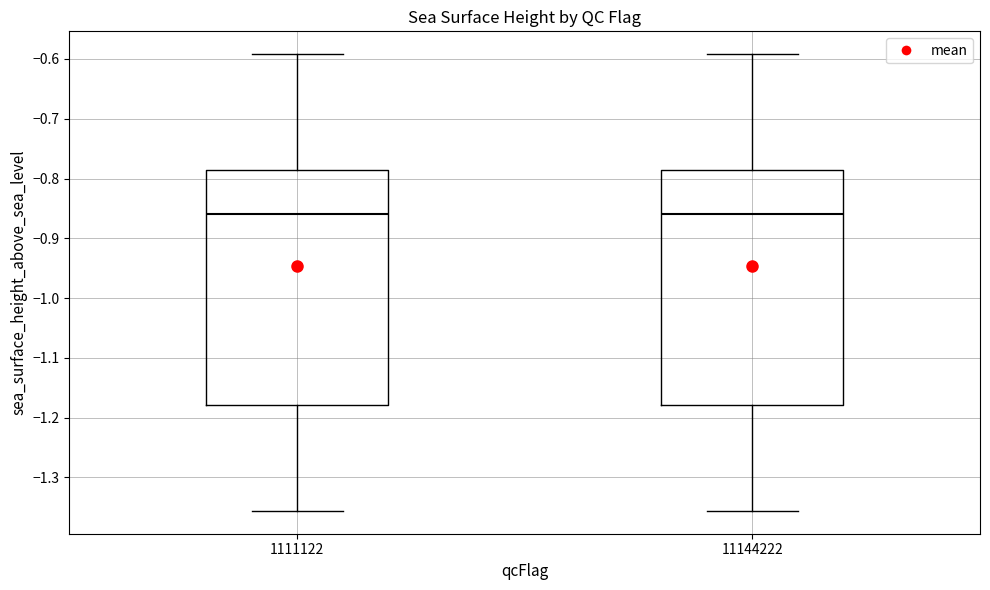

Reading left to right, transcribe this box plot: for each box, give where its median line is, the range the box spans, and where its two whiskers end, as read against the y-axis. The values are not printed on the chart, so give them approximately, as read against the axis.

1111122: median -0.86, box -1.18 to -0.79, whiskers -1.36 to -0.59
11144222: median -0.86, box -1.18 to -0.79, whiskers -1.36 to -0.59